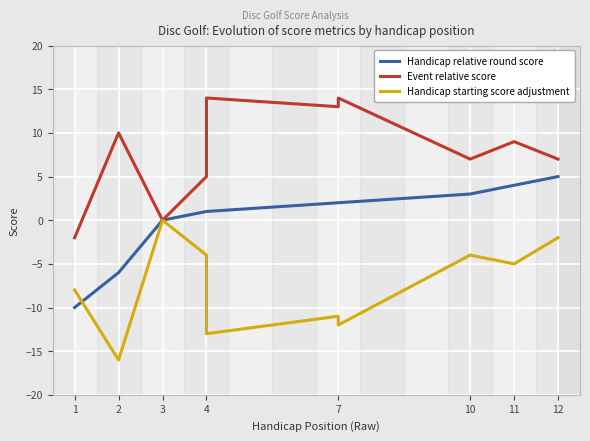

True or false: Event relative score has more than 1 points higher than both neighbors.

True